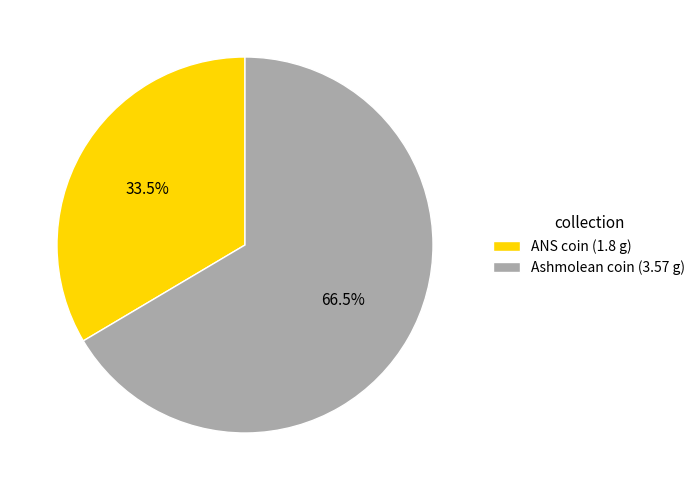

Approximately how many times larger is the value at ANS coin (1.8 g) compared to Ashmolean coin (3.57 g)?

0.5